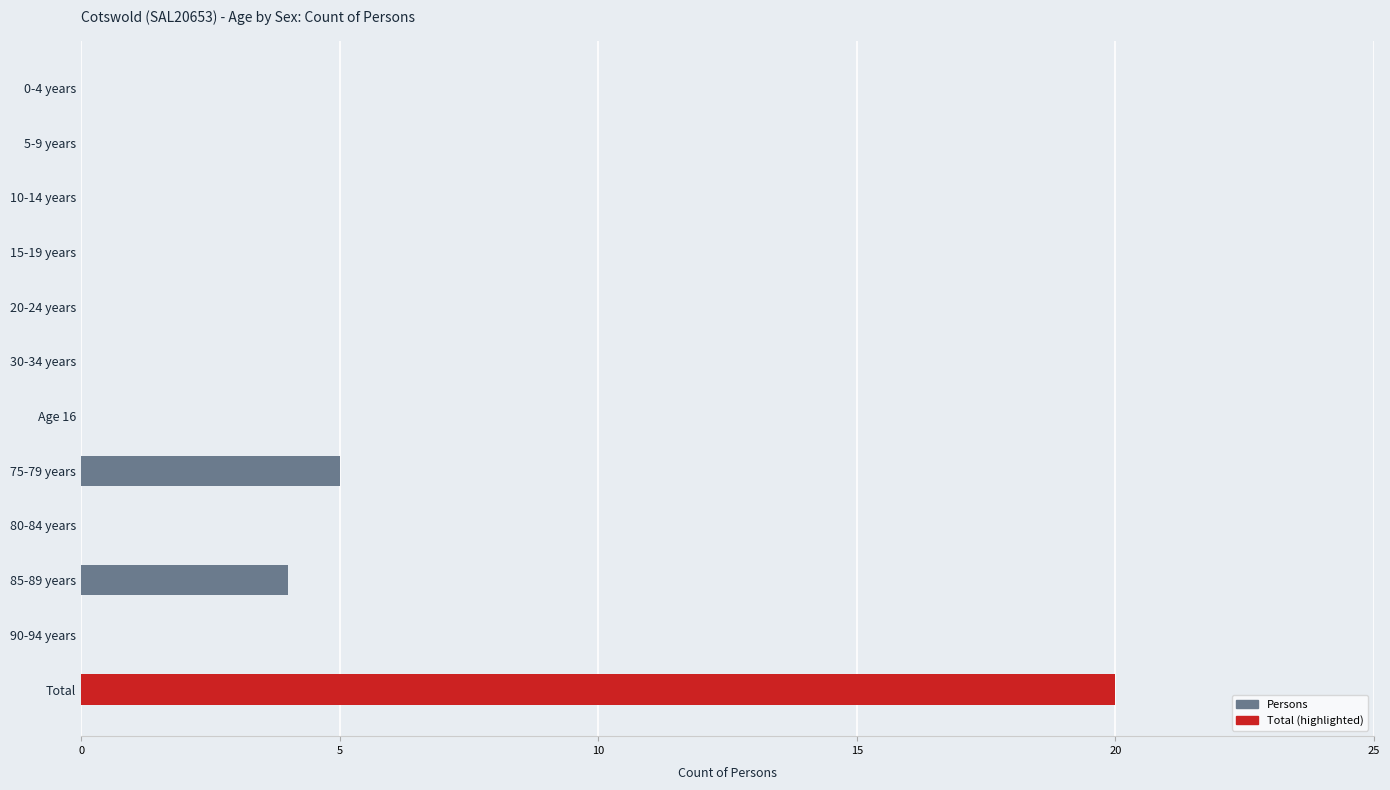

The value at Age 16 is -14. True or false?

False